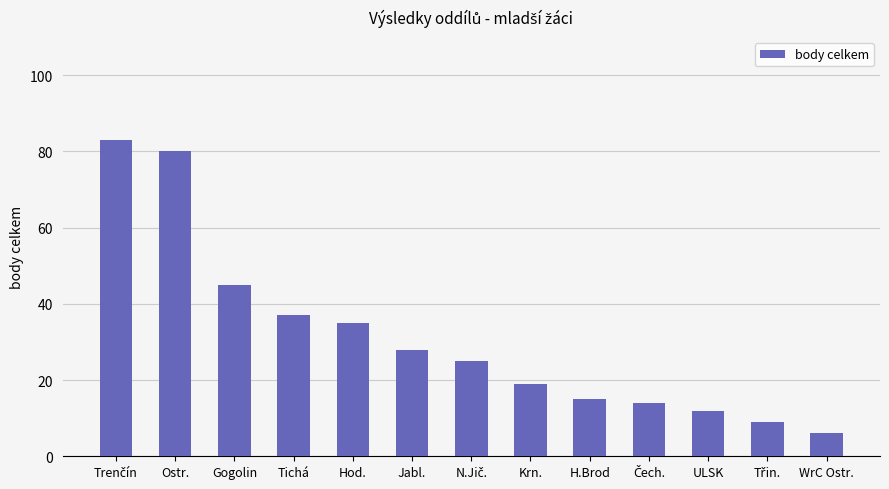

What is the approximate value at ULSK, to the nearest 5?

10